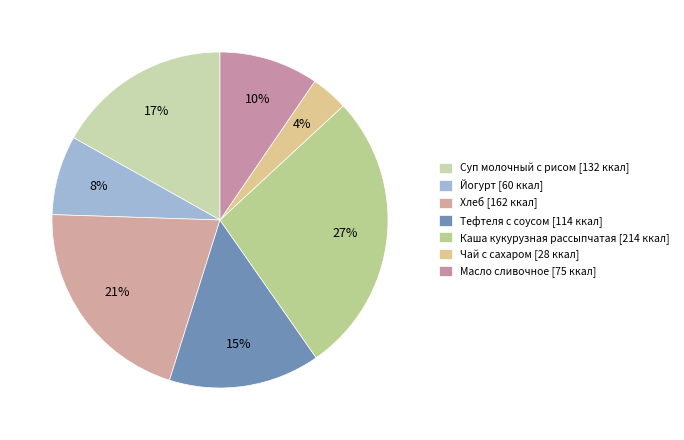

How many slices are in this pie chart?

7